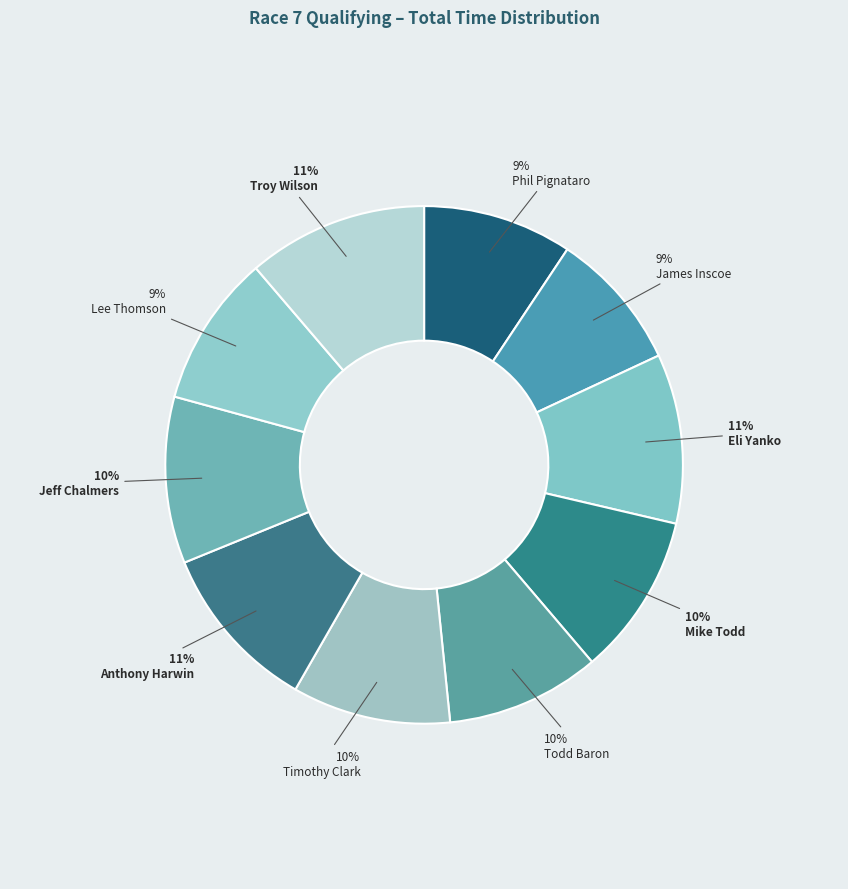

The Lee Thomson slice represents 9% of the pie. True or false?

True